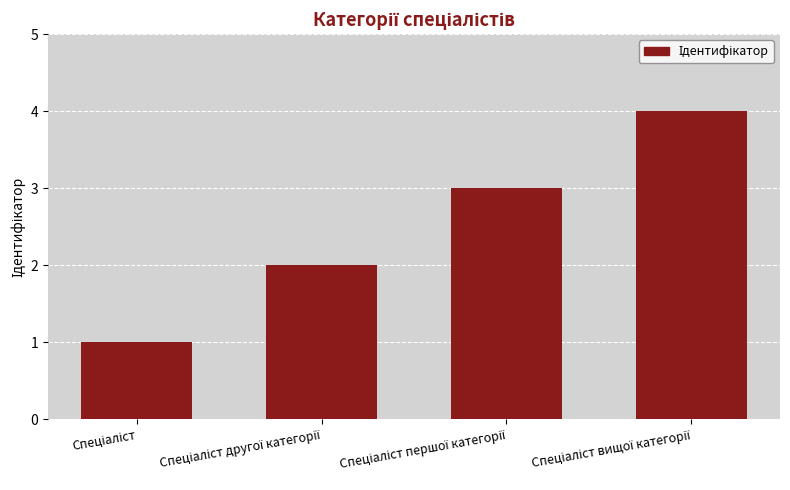

What is the difference between the maximum and minimum values?

3